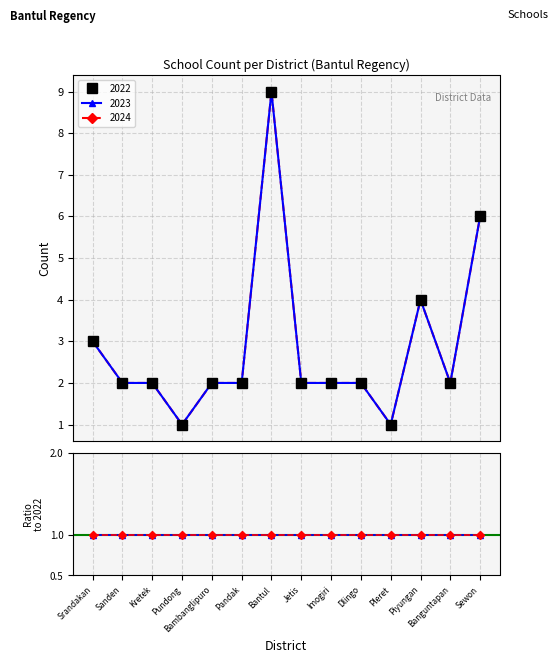

How many values in the 2024 series exceed 2?

4